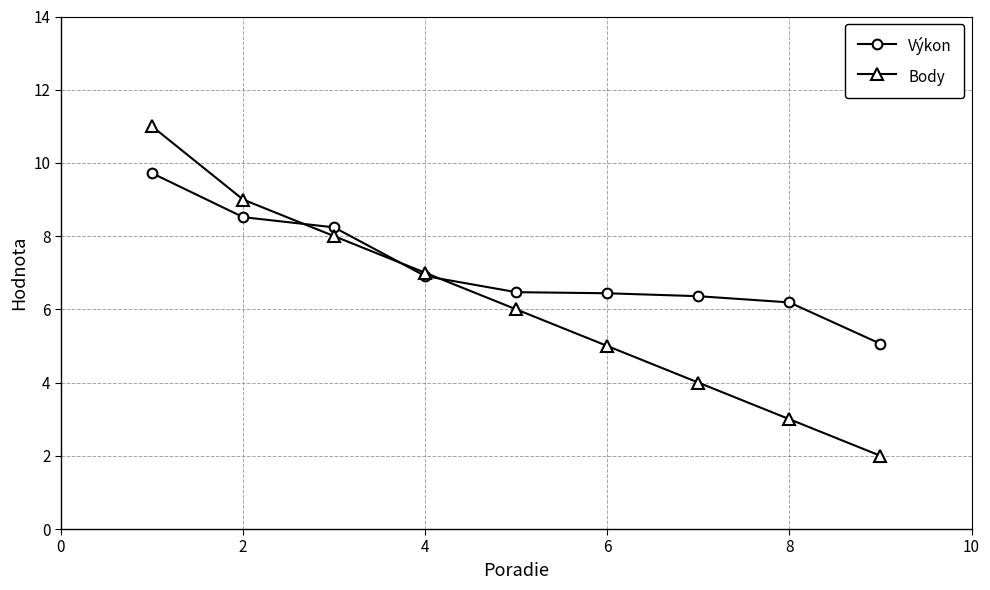

Does the chart have visible grid lines?

Yes